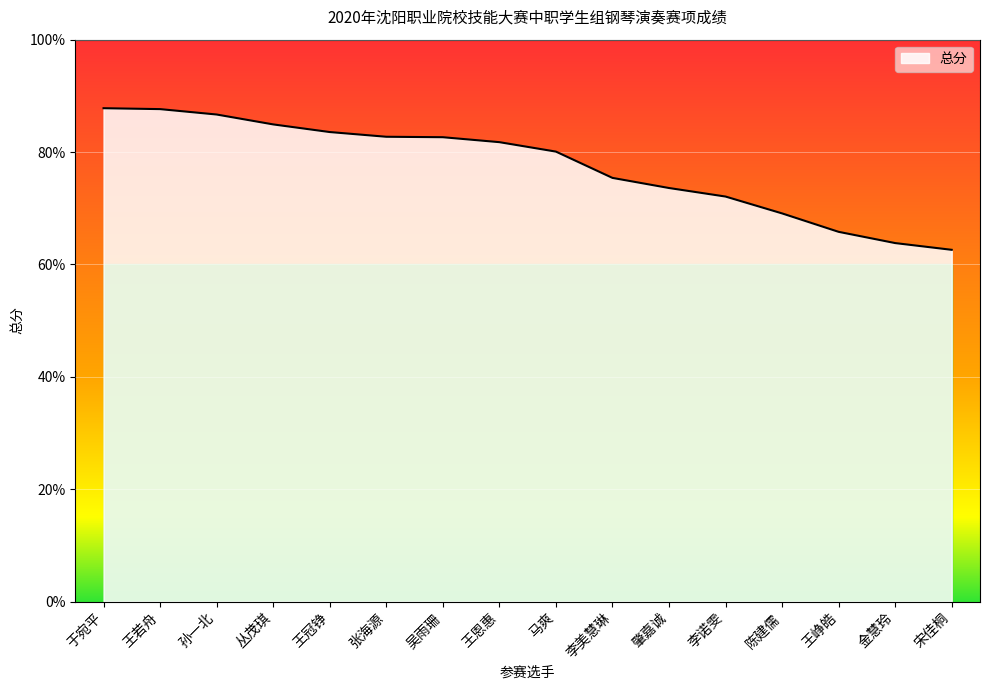

Does the chart have visible grid lines?

Yes